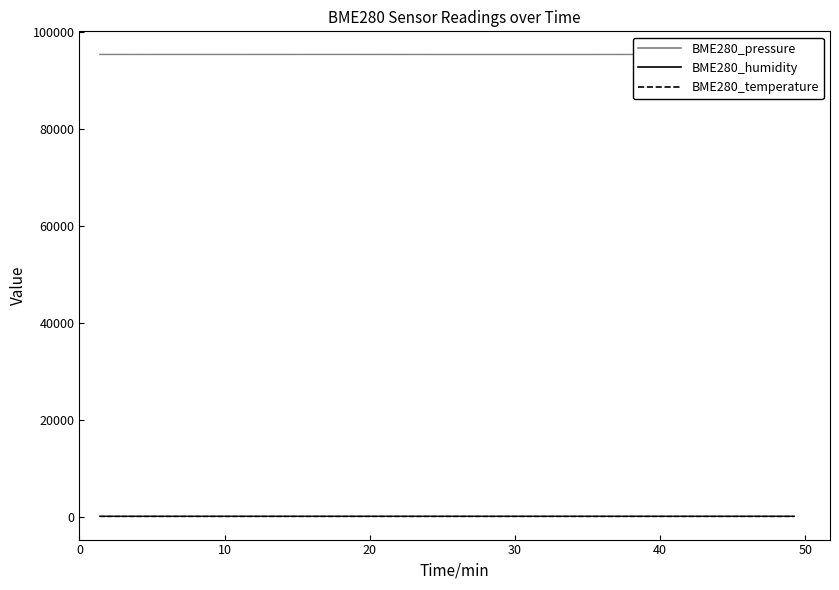

Which series has the largest range (max minus min)?

BME280_pressure